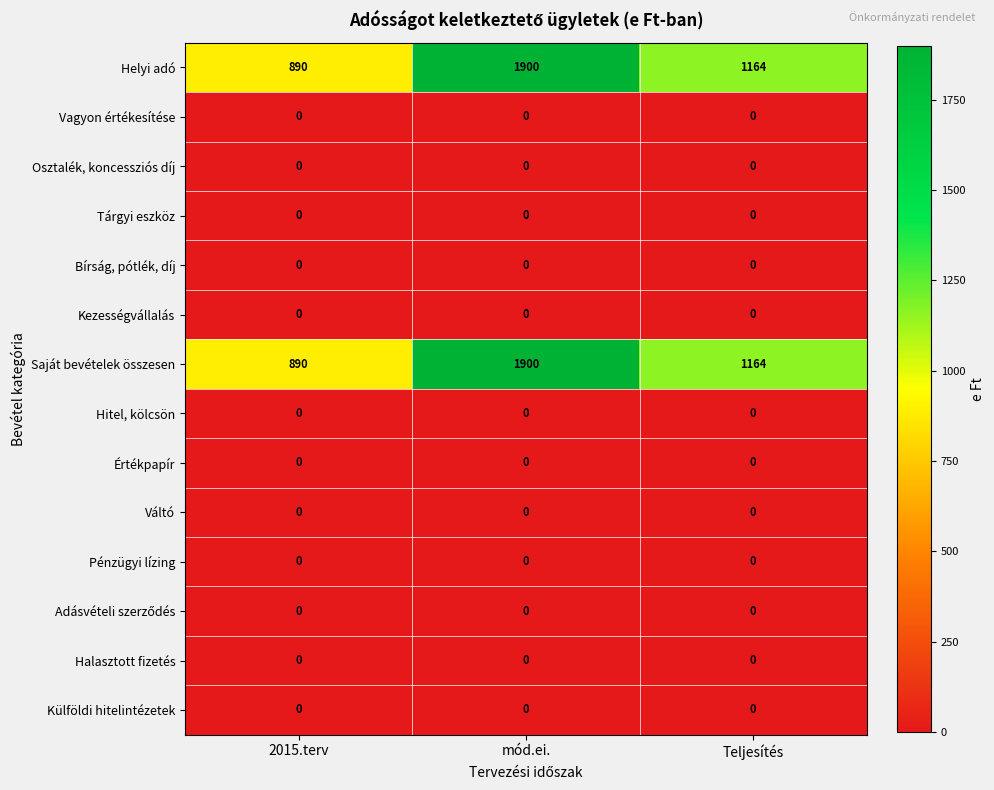

Which category has the highest value across all series?

mód.ei.